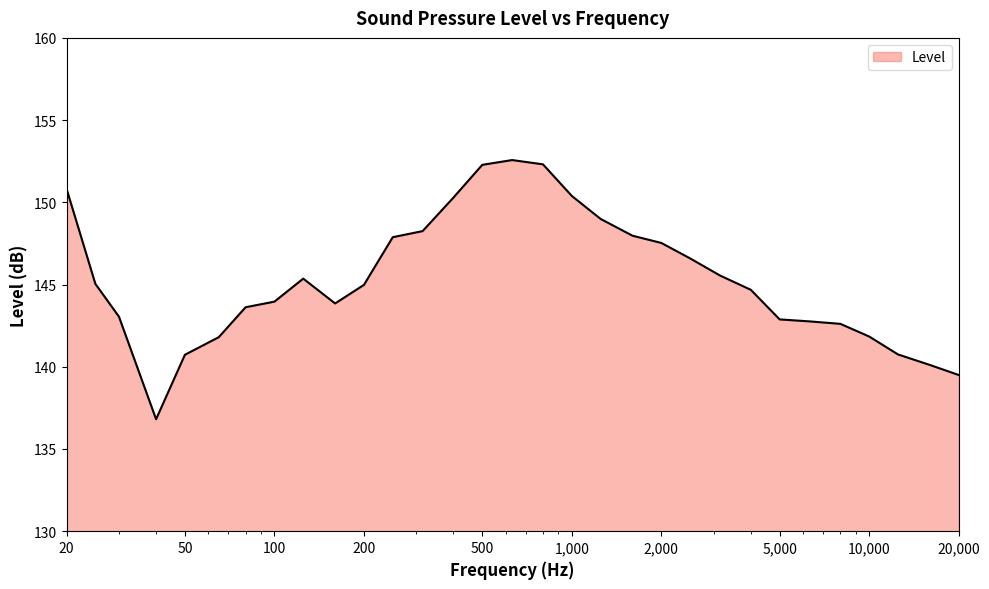

Count the number of categories in the chart.

31